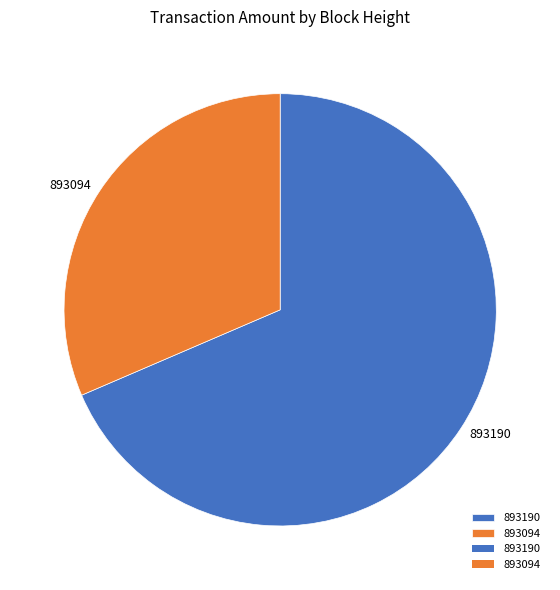

What is the majority slice?

893190